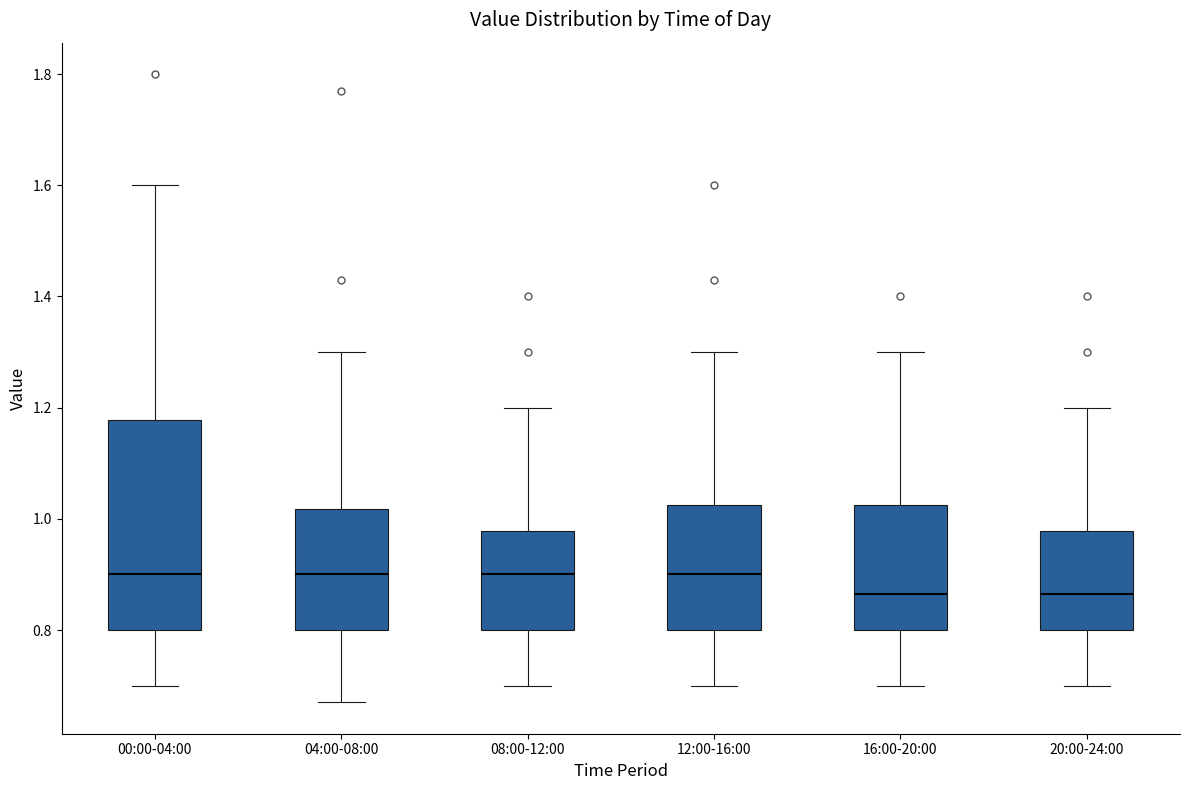

Which box is the tallest, from its lower edge to its upper edge?

00:00-04:00